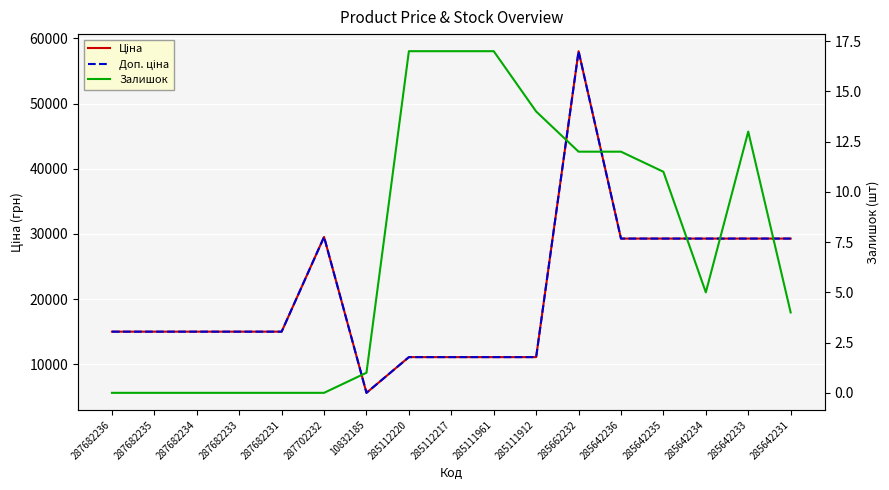

True or false: Залишок has a value of 22.6 at 285111912.

False